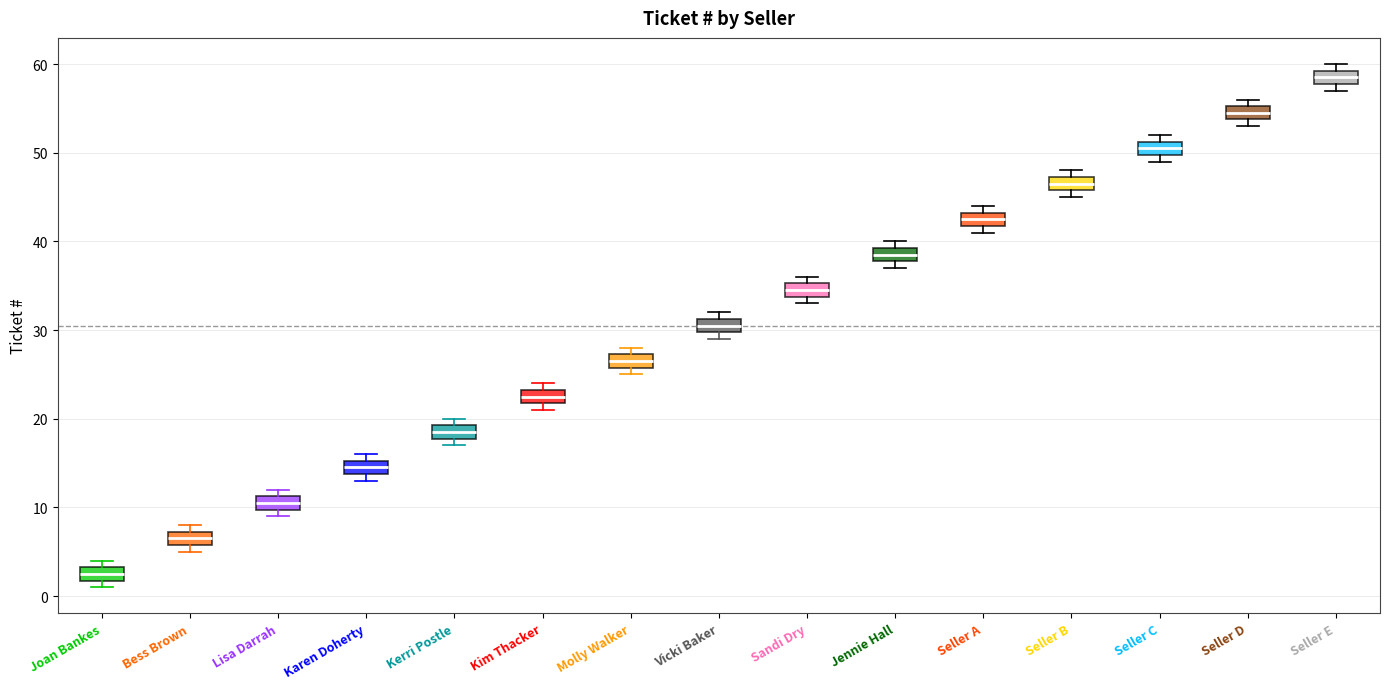

Reading left to right, transcribe this box plot: for each box, give where its median line is, the range the box spans, and where its two whiskers end, as read against the y-axis. The values are not printed on the chart, so give them approximately, as read against the axis.

Joan Bankes: median 3 (inside the box), box 2 to 3, whiskers 1 to 4
Bess Brown: median 7 (inside the box), box 6 to 7, whiskers 5 to 8
Lisa Darrah: median 11 (inside the box), box 10 to 11, whiskers 9 to 12
Karen Doherty: median 15 (inside the box), box 14 to 15, whiskers 13 to 16
Kerri Postle: median 19 (inside the box), box 18 to 19, whiskers 17 to 20
Kim Thacker: median 23 (inside the box), box 22 to 23, whiskers 21 to 24
Molly Walker: median 27 (inside the box), box 26 to 27, whiskers 25 to 28
Vicki Baker: median 31 (inside the box), box 30 to 31, whiskers 29 to 32
Sandi Dry: median 35 (inside the box), box 34 to 35, whiskers 33 to 36
Jennie Hall: median 39 (inside the box), box 38 to 39, whiskers 37 to 40
Seller A: median 43 (inside the box), box 42 to 43, whiskers 41 to 44
Seller B: median 47 (inside the box), box 46 to 47, whiskers 45 to 48
Seller C: median 51 (inside the box), box 50 to 51, whiskers 49 to 52
Seller D: median 55 (inside the box), box 54 to 55, whiskers 53 to 56
Seller E: median 59 (inside the box), box 58 to 59, whiskers 57 to 60